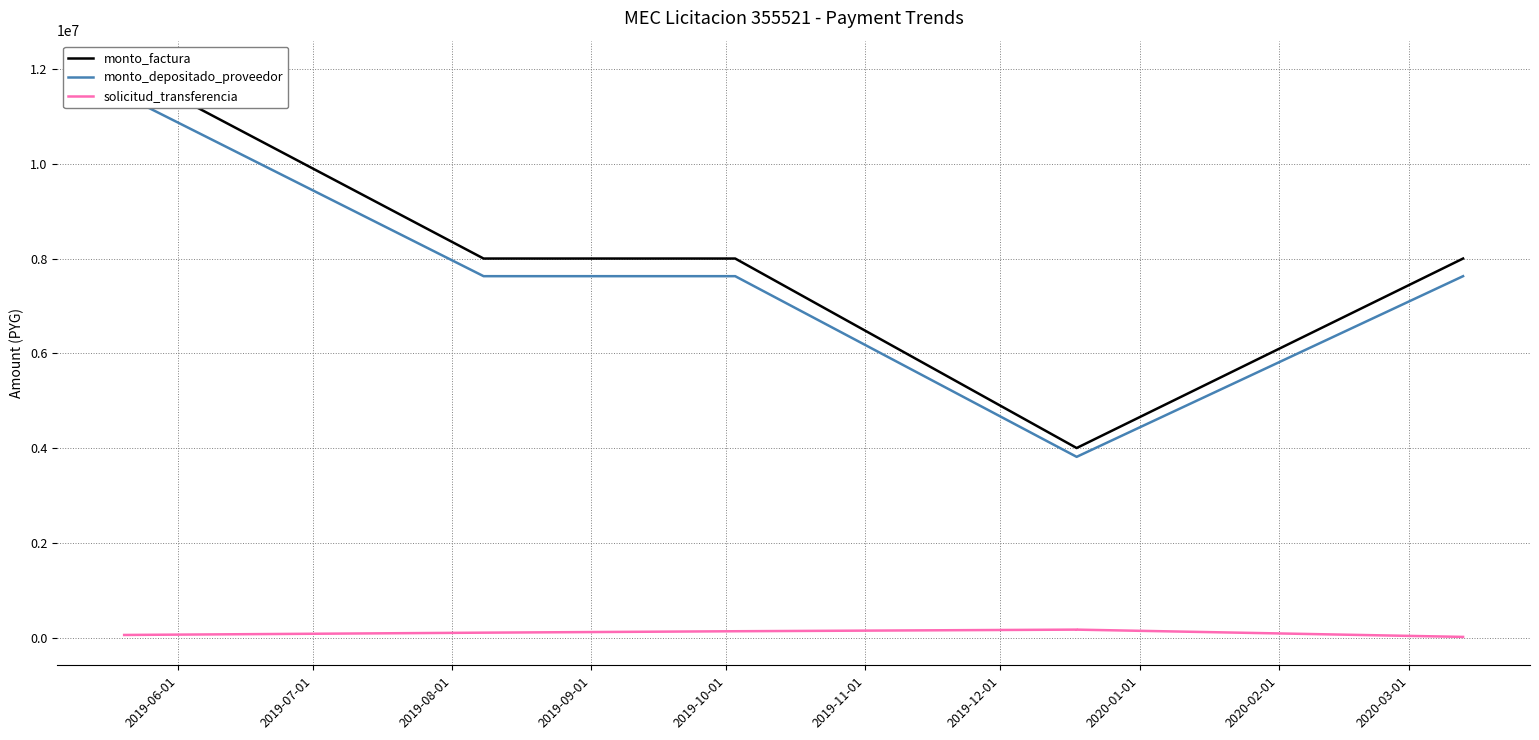

Reading left to right, transcribe all the data shown in this chart.

monto_factura: 12000000	8000000	8000000	4000000	4000000	8000000
monto_depositado_proveedor: 11441371	7627581	7627581	3813790	3813790	7627581
solicitud_transferencia: 53569	102123	132086	166238	166163	12511